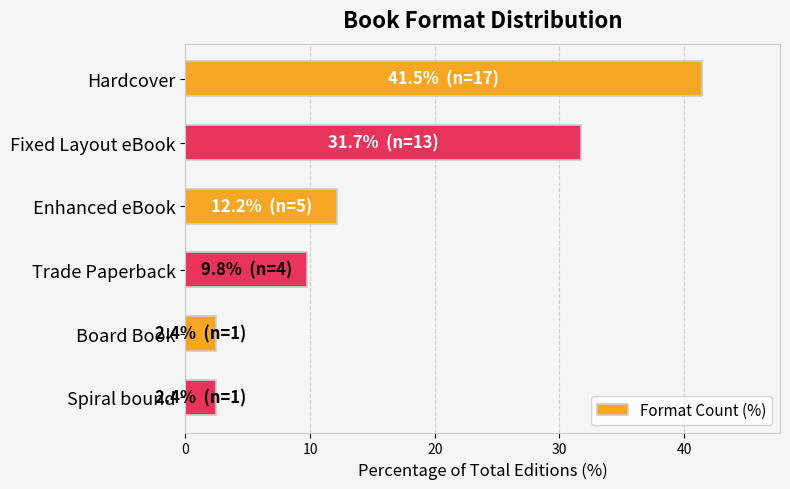

Does the chart contain any negative values?

No